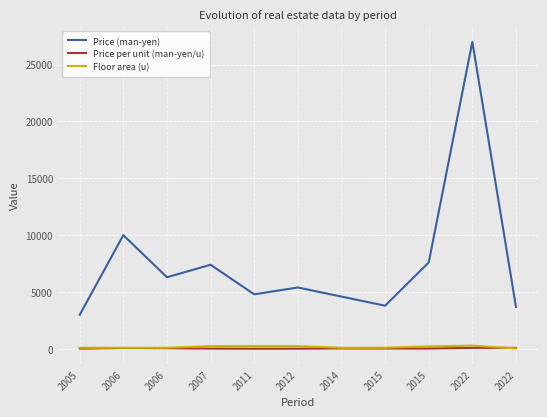

The value of Price per unit (man-yen/u) at 2005 is 42.6. True or false?

False